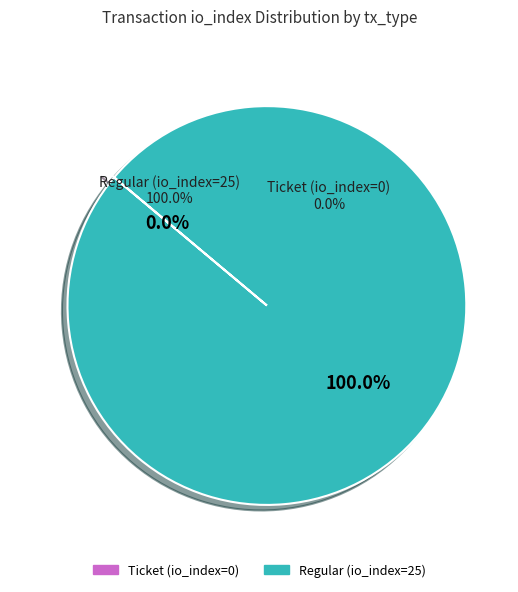

What percentage is the Regular (io_index=25) slice, to the nearest percent?

100%